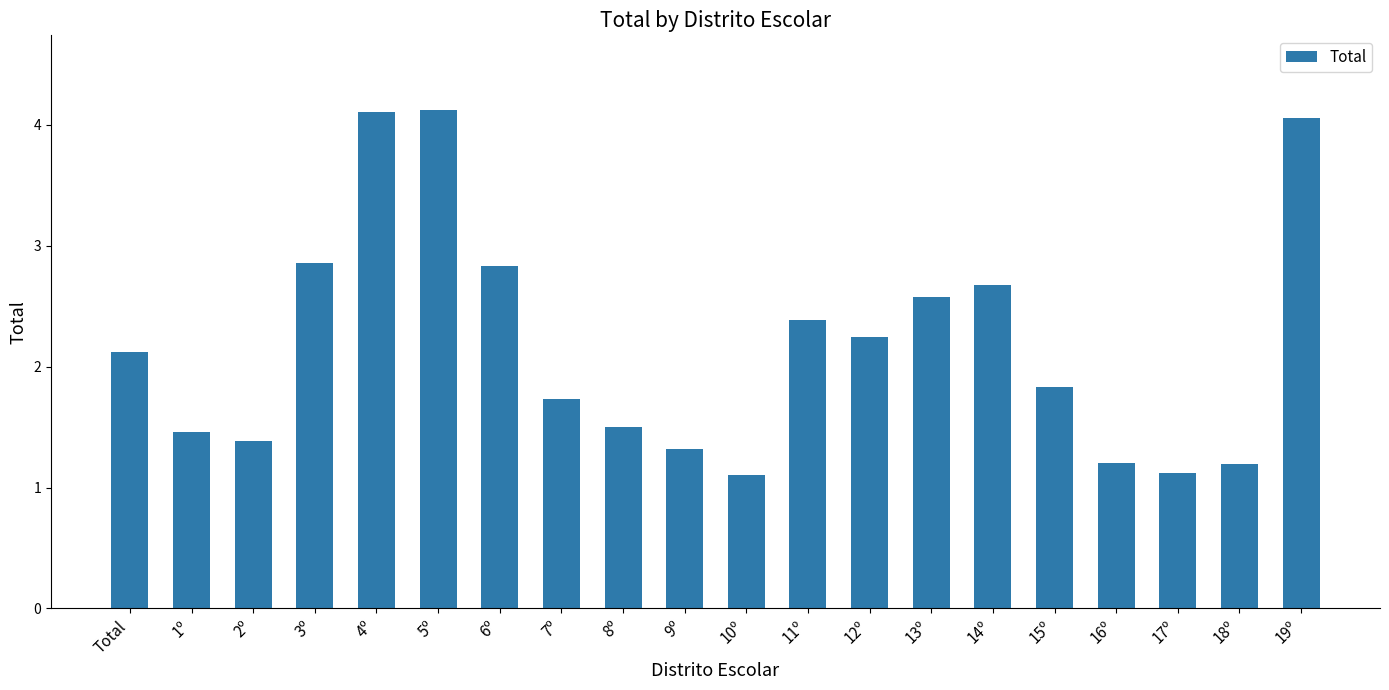

What position from the right is 16º?

4